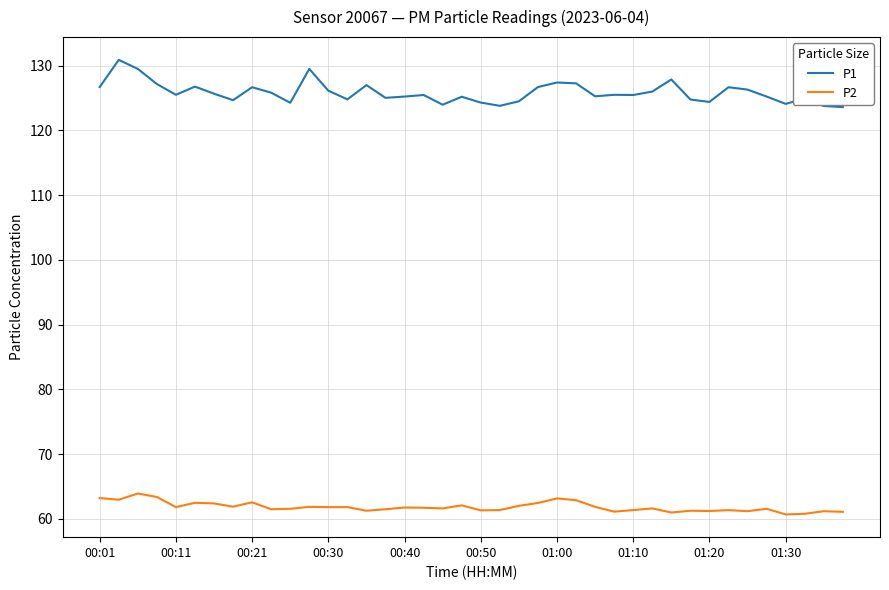

True or false: P1 and P2 intersect in this chart.

False